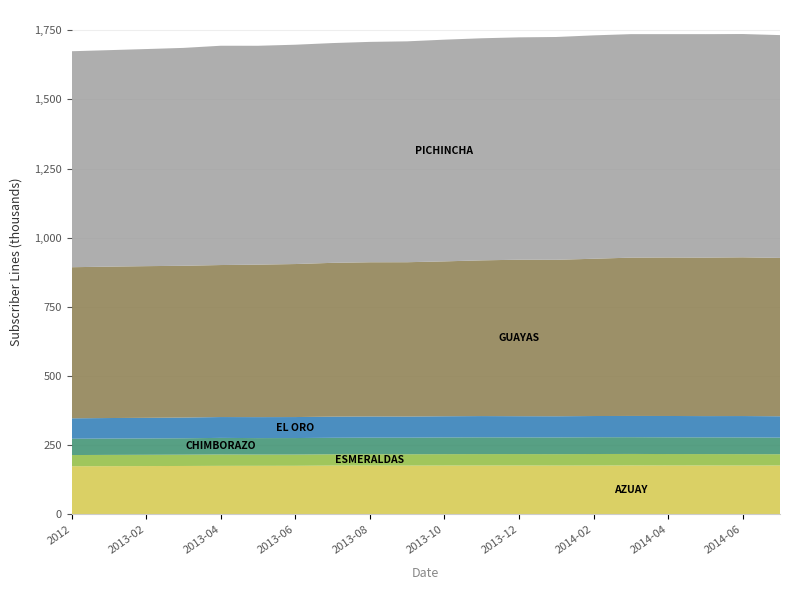

Reading left to right, list all the values displayed in this chart.

AZUAY: 174301	174599	174904	175245	175659	175792	175876	176657	176851	176651	176766	176872	176924	176718	176806	177163	176956	176986	176863	177018
ESMERALDAS: 40436	40653	40733	40847	41117	40644	40643	40791	40951	40941	41213	41340	41328	41310	41674	41530	41407	41254	41211	40671
CHIMBORAZO: 59044	59109	59155	59292	59957	59533	59655	59708	59833	60003	60369	60515	60305	60400	60560	60526	60477	60439	60402	60015
EL ORO: 73686	74126	74451	74870	75307	75809	75872	76374	76442	76284	76530	76830	76535	76465	76703	76789	77039	76823	77193	77156
GUAYAS: 546085	547179	548185	548508	549421	551077	553000	555867	557392	557756	559785	562837	565602	565474	568411	572192	572808	572751	573662	572366
PICHINCHA: 780588	782363	784599	787415	792528	791034	792648	794264	796486	798265	801280	802582	803627	805237	807322	807710	807237	807620	807014	805214